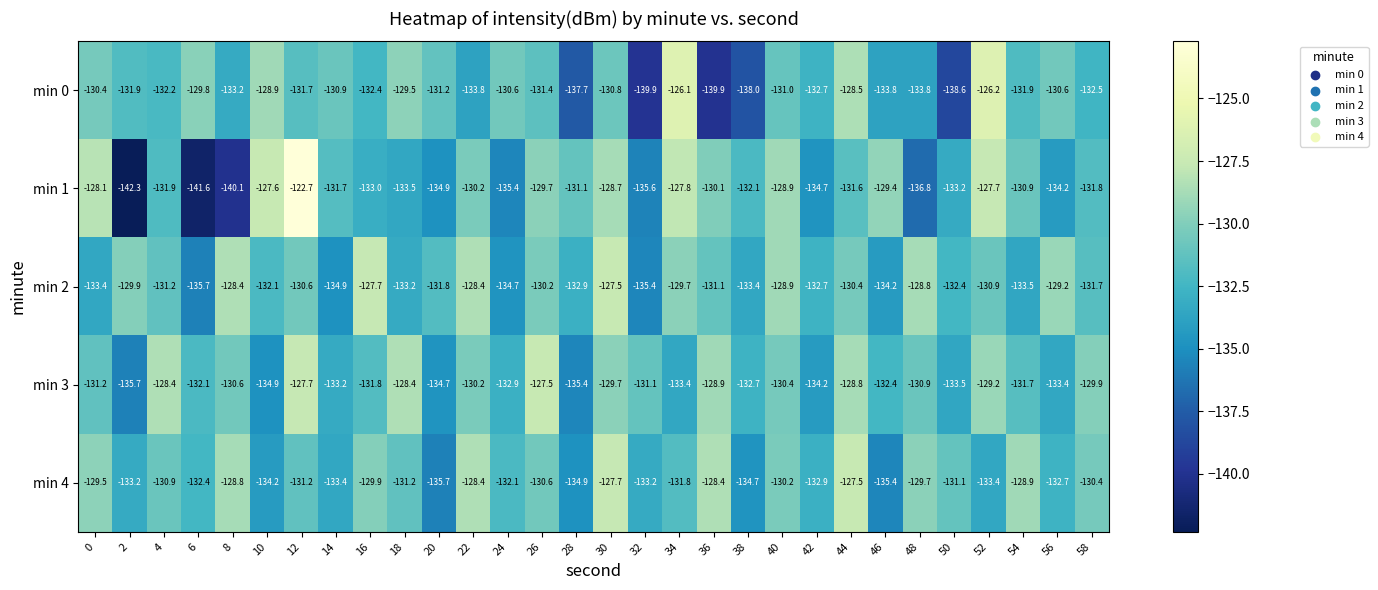

How many data points does each series have?

30